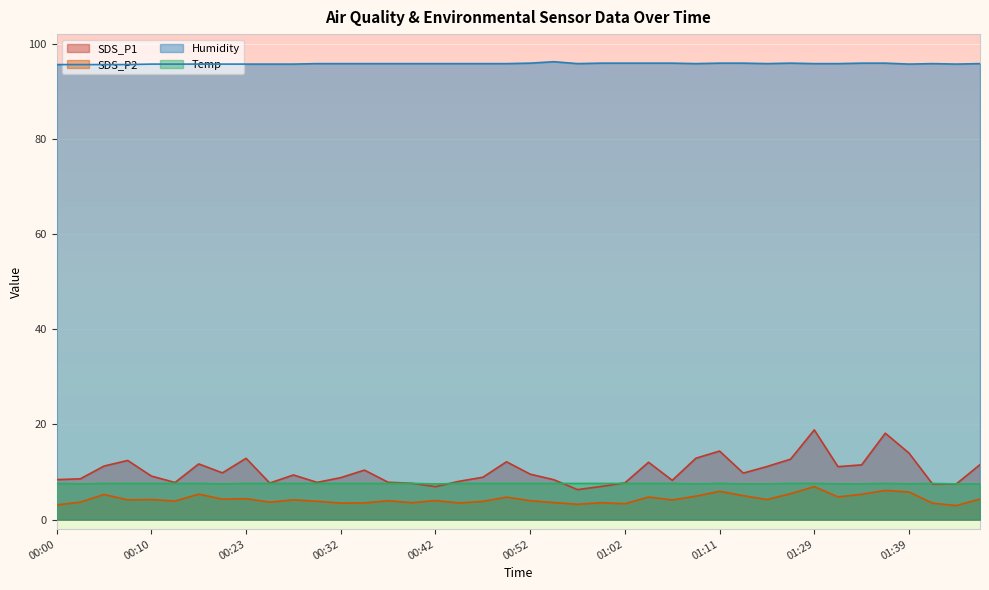

Reading left to right, what are all the values shown in this chart?

SDS_P1: 00:00=8.4	00:03=8.6	00:05=11.2	00:08=12.4	00:10=9.2	00:13=7.8	00:15=11.7	00:20=9.8	00:23=12.9	00:25=7.7	00:27=9.4	00:30=7.8	00:32=8.8	00:35=10.4	00:37=7.8	00:40=7.6	00:42=6.9	00:45=8.1	00:47=8.9	00:49=12.2	00:52=9.6	00:54=8.4	00:57=6.3	00:59=7.0	01:02=7.7	01:04=12.1	01:06=8.2	01:09=12.9	01:11=14.4	01:14=9.8	01:16=11.2	01:19=12.7	01:29=18.9	01:32=11.1	01:34=11.5	01:37=18.1	01:39=14.0	01:41=7.5	01:44=7.5	01:46=11.6
SDS_P2: 00:00=3.1	00:03=3.7	00:05=5.3	00:08=4.2	00:10=4.2	00:13=3.9	00:15=5.3	00:20=4.3	00:23=4.4	00:25=3.7	00:27=4.2	00:30=3.9	00:32=3.5	00:35=3.5	00:37=4.0	00:40=3.5	00:42=4.0	00:45=3.5	00:47=3.8	00:49=4.7	00:52=4.0	00:54=3.6	00:57=3.2	00:59=3.5	01:02=3.3	01:04=4.8	01:06=4.1	01:09=4.9	01:11=6.0	01:14=5.0	01:16=4.2	01:19=5.5	01:29=6.9	01:32=4.8	01:34=5.3	01:37=6.1	01:39=5.8	01:41=3.5	01:44=3.0	01:46=4.3
Humidity: 00:00=95.6	00:03=95.6	00:05=95.6	00:08=95.6	00:10=95.7	00:13=95.7	00:15=95.7	00:20=95.7	00:23=95.7	00:25=95.7	00:27=95.7	00:30=95.8	00:32=95.8	00:35=95.8	00:37=95.8	00:40=95.8	00:42=95.8	00:45=95.8	00:47=95.8	00:49=95.8	00:52=95.9	00:54=96.2	00:57=95.8	00:59=95.9	01:02=95.9	01:04=95.9	01:06=95.9	01:09=95.8	01:11=95.9	01:14=95.9	01:16=95.8	01:19=95.9	01:29=95.8	01:32=95.8	01:34=95.9	01:37=95.9	01:39=95.7	01:41=95.8	01:44=95.7	01:46=95.8
Temp: 00:00=7.6	00:03=7.5	00:05=7.6	00:08=7.6	00:10=7.6	00:13=7.6	00:15=7.6	00:20=7.5	00:23=7.6	00:25=7.6	00:27=7.6	00:30=7.6	00:32=7.6	00:35=7.6	00:37=7.6	00:40=7.6	00:42=7.5	00:45=7.6	00:47=7.6	00:49=7.6	00:52=7.6	00:54=7.6	00:57=7.6	00:59=7.6	01:02=7.6	01:04=7.6	01:06=7.6	01:09=7.5	01:11=7.6	01:14=7.5	01:16=7.5	01:19=7.6	01:29=7.6	01:32=7.5	01:34=7.5	01:37=7.6	01:39=7.5	01:41=7.6	01:44=7.5	01:46=7.5